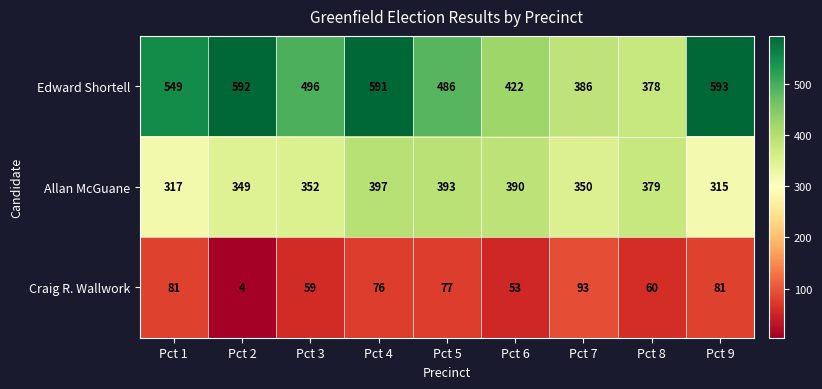

At which label does Craig R. Wallwork first exceed 76?

Pct 1